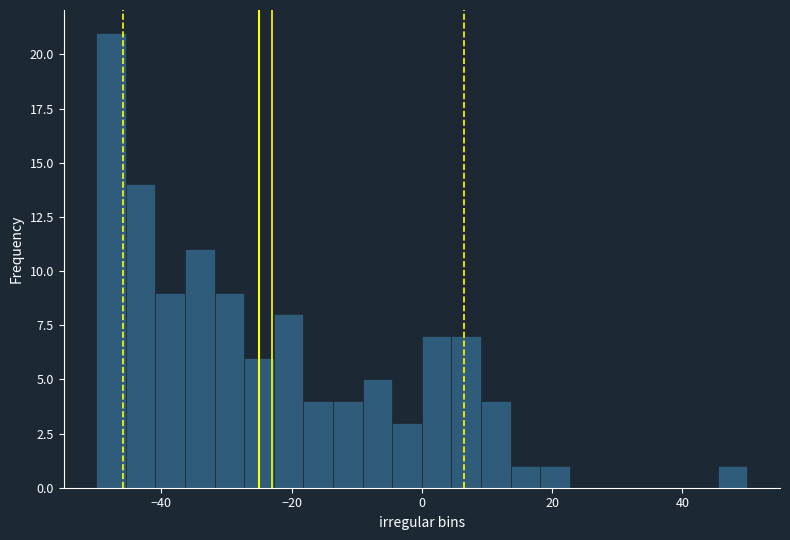

Read against the x-axis, roughly where is the centre of the tallest bar?

-48